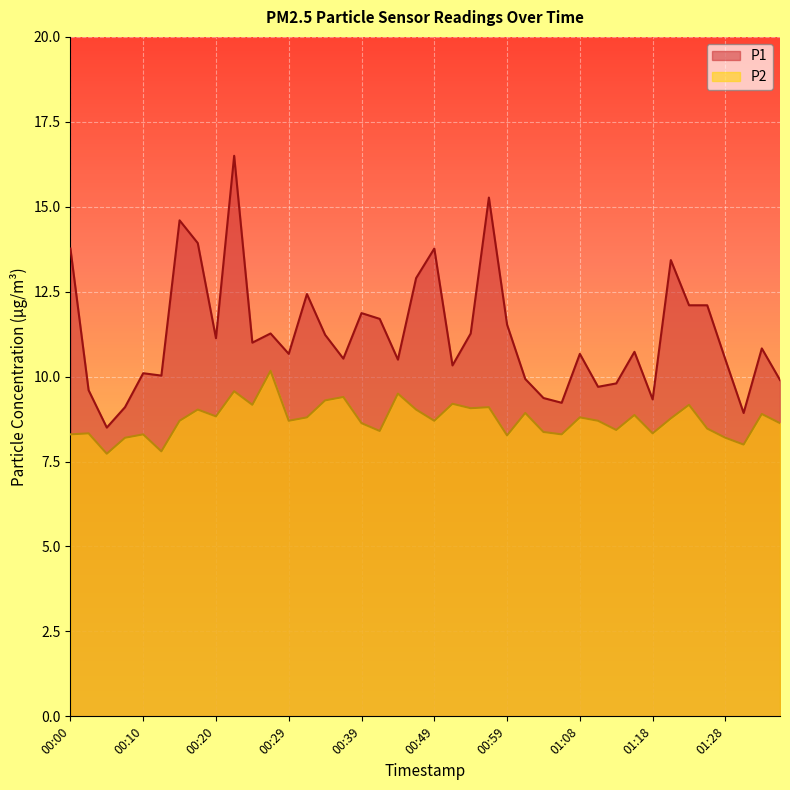

What is the label of the 2nd point from the right?

01:33